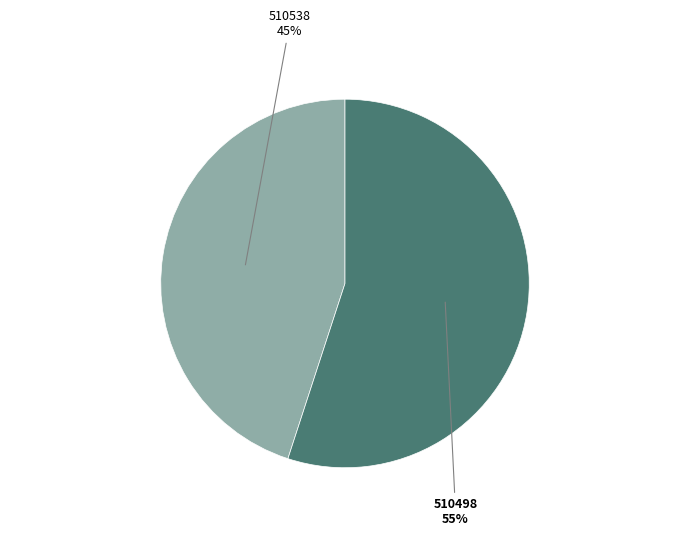

What is the smallest slice in the pie chart?

510538